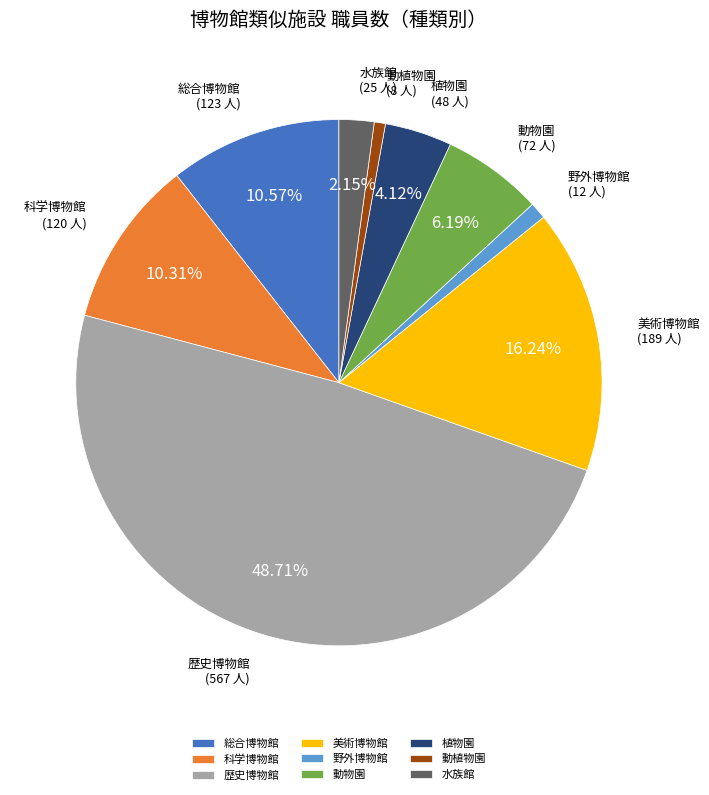

Which has a higher value, 動植物園 or 総合博物館?

総合博物館